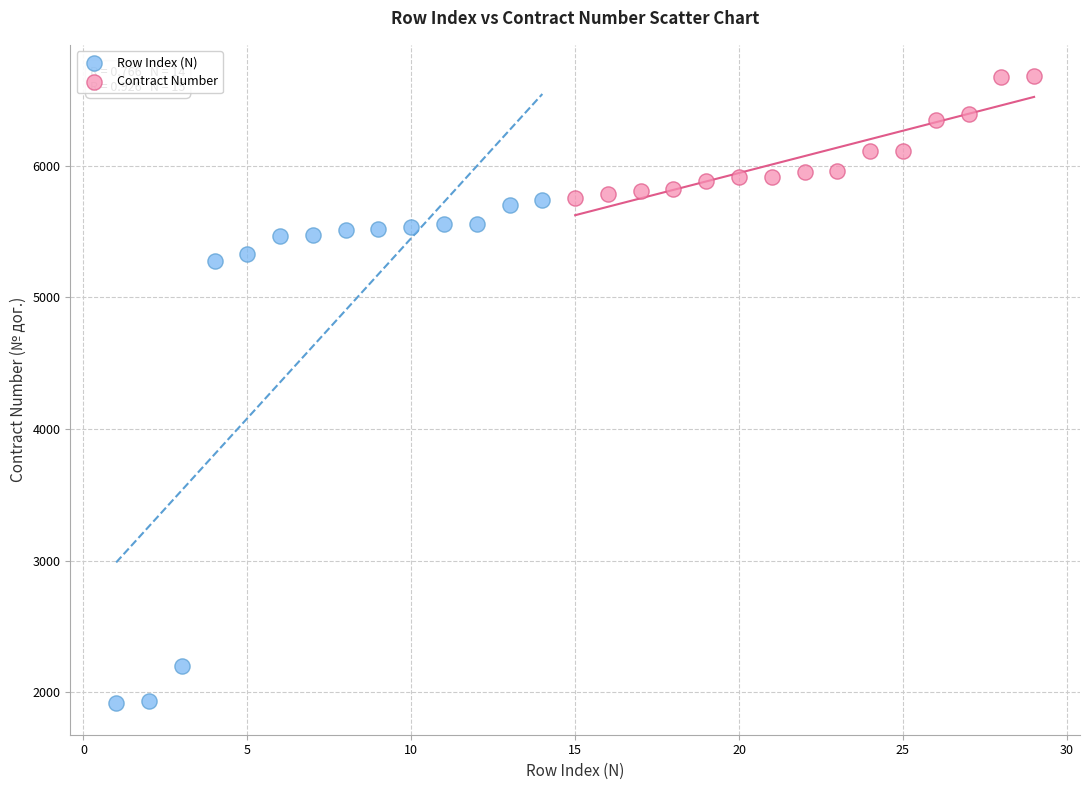

Which series has the largest Y range (max minus min)?

Row Index (N)